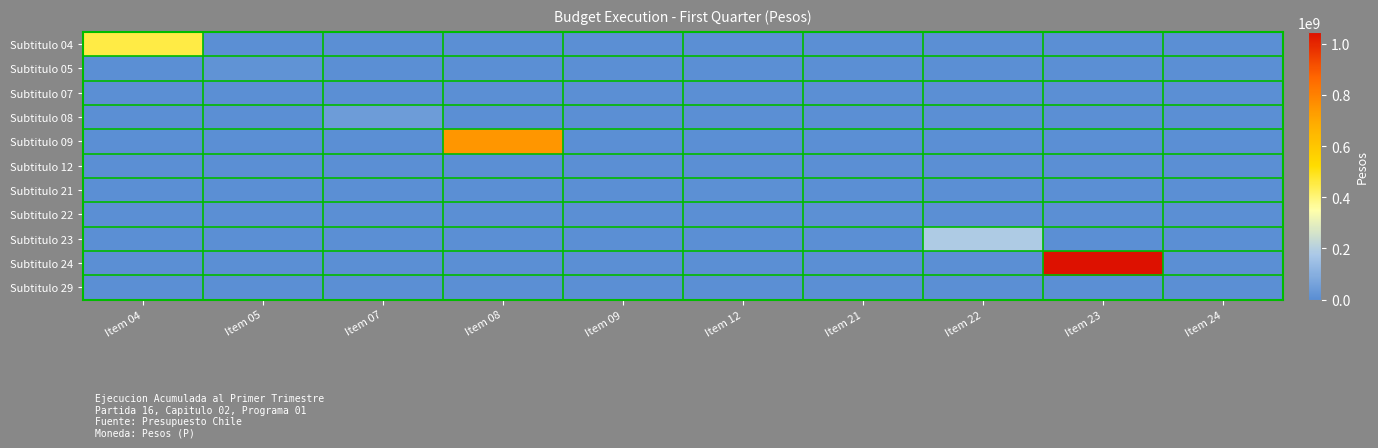

Reading left to right, extract all data points from this chart.

Subtitulo 04: Item 04=452406128	Item 05=0	Item 07=0	Item 08=0	Item 09=0	Item 12=0	Item 21=0	Item 22=0	Item 23=0	Item 24=0
Subtitulo 05: Item 04=0	Item 05=12666720	Item 07=0	Item 08=0	Item 09=0	Item 12=0	Item 21=0	Item 22=0	Item 23=0	Item 24=0
Subtitulo 07: Item 04=0	Item 05=0	Item 07=0	Item 08=0	Item 09=0	Item 12=0	Item 21=0	Item 22=0	Item 23=0	Item 24=0
Subtitulo 08: Item 04=0	Item 05=0	Item 07=43902943	Item 08=0	Item 09=0	Item 12=0	Item 21=0	Item 22=0	Item 23=0	Item 24=0
Subtitulo 09: Item 04=0	Item 05=0	Item 07=0	Item 08=747937663	Item 09=0	Item 12=0	Item 21=0	Item 22=0	Item 23=0	Item 24=0
Subtitulo 12: Item 04=0	Item 05=0	Item 07=0	Item 08=0	Item 09=1328055	Item 12=0	Item 21=0	Item 22=0	Item 23=0	Item 24=0
Subtitulo 21: Item 04=0	Item 05=0	Item 07=0	Item 08=0	Item 09=0	Item 12=6829002	Item 21=0	Item 22=0	Item 23=0	Item 24=0
Subtitulo 22: Item 04=0	Item 05=0	Item 07=0	Item 08=0	Item 09=0	Item 12=0	Item 21=5804349	Item 22=0	Item 23=0	Item 24=0
Subtitulo 23: Item 04=0	Item 05=0	Item 07=0	Item 08=0	Item 09=0	Item 12=0	Item 21=0	Item 22=186765887	Item 23=0	Item 24=0
Subtitulo 24: Item 04=0	Item 05=0	Item 07=0	Item 08=0	Item 09=0	Item 12=0	Item 21=0	Item 22=0	Item 23=1046375183	Item 24=0
Subtitulo 29: Item 04=0	Item 05=0	Item 07=0	Item 08=0	Item 09=0	Item 12=0	Item 21=0	Item 22=0	Item 23=0	Item 24=7352